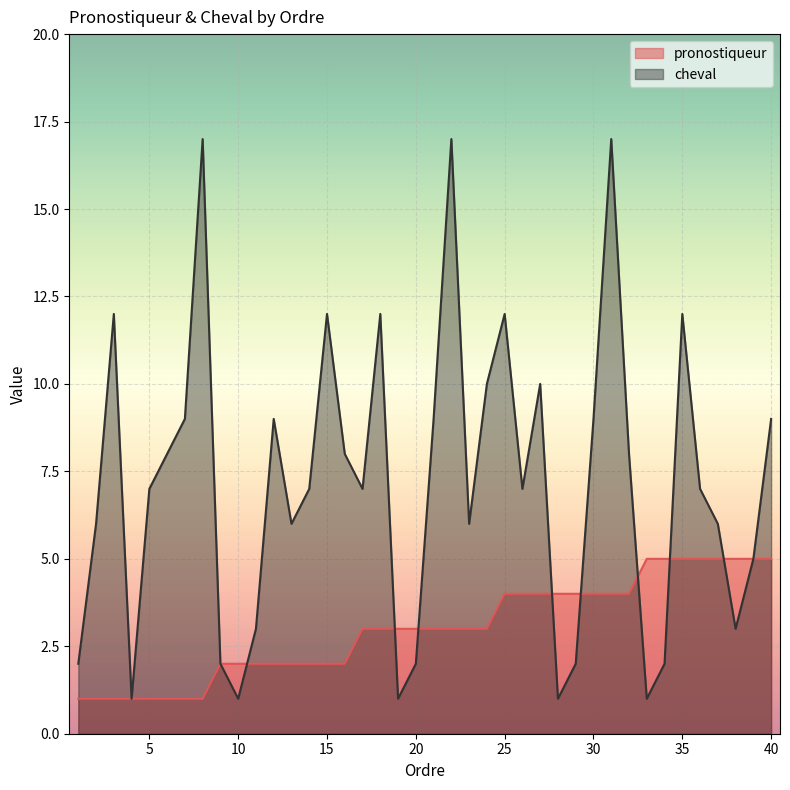

Reading left to right, extract all data points from this chart.

pronostiqueur: 1	1	1	1	1	1	1	1	2	2	2	2	2	2	2	2	3	3	3	3	3	3	3	3	4	4	4	4	4	4	4	4	5	5	5	5	5	5	5	5
cheval: 2	6	12	1	7	8	9	17	2	1	3	9	6	7	12	8	7	12	1	2	9	17	6	10	12	7	10	1	2	9	17	8	1	2	12	7	6	3	5	9